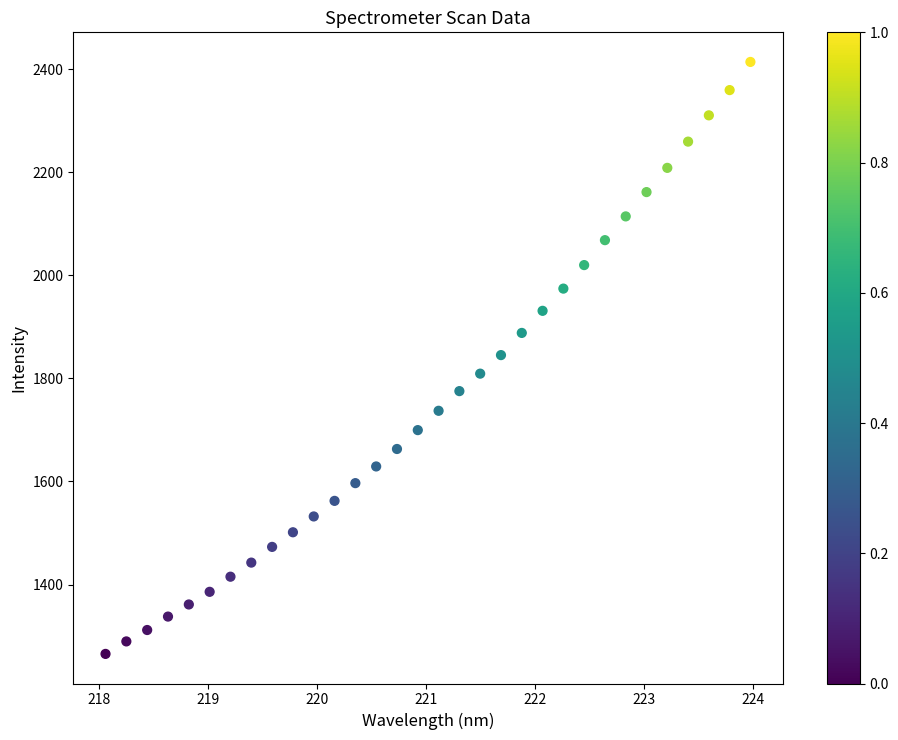

What is the range of X values (max minus min)?

5.9